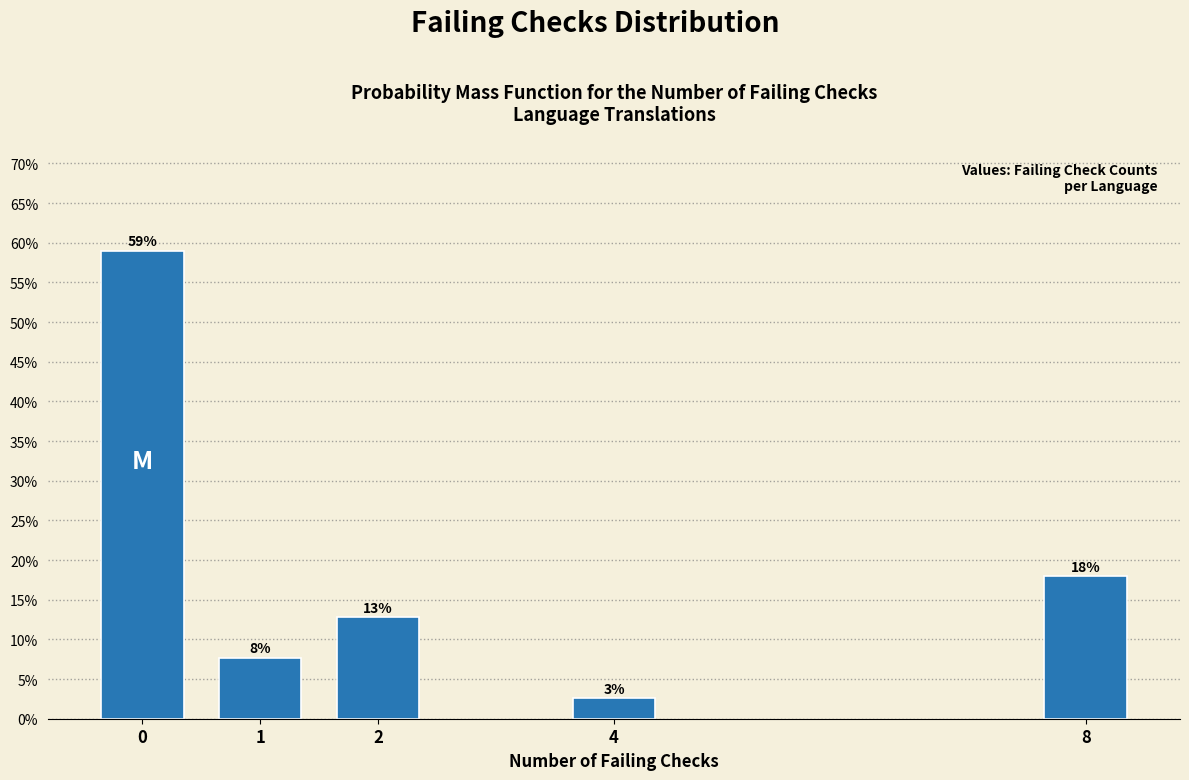

Does the chart contain any negative values?

No